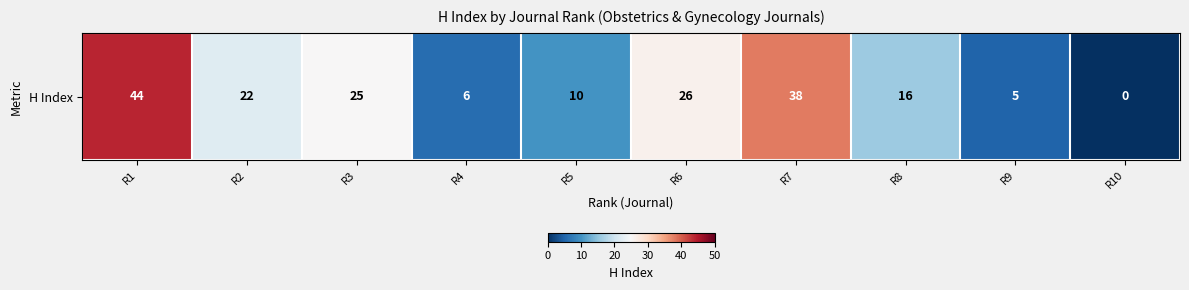

The value at R6 is 26. True or false?

True